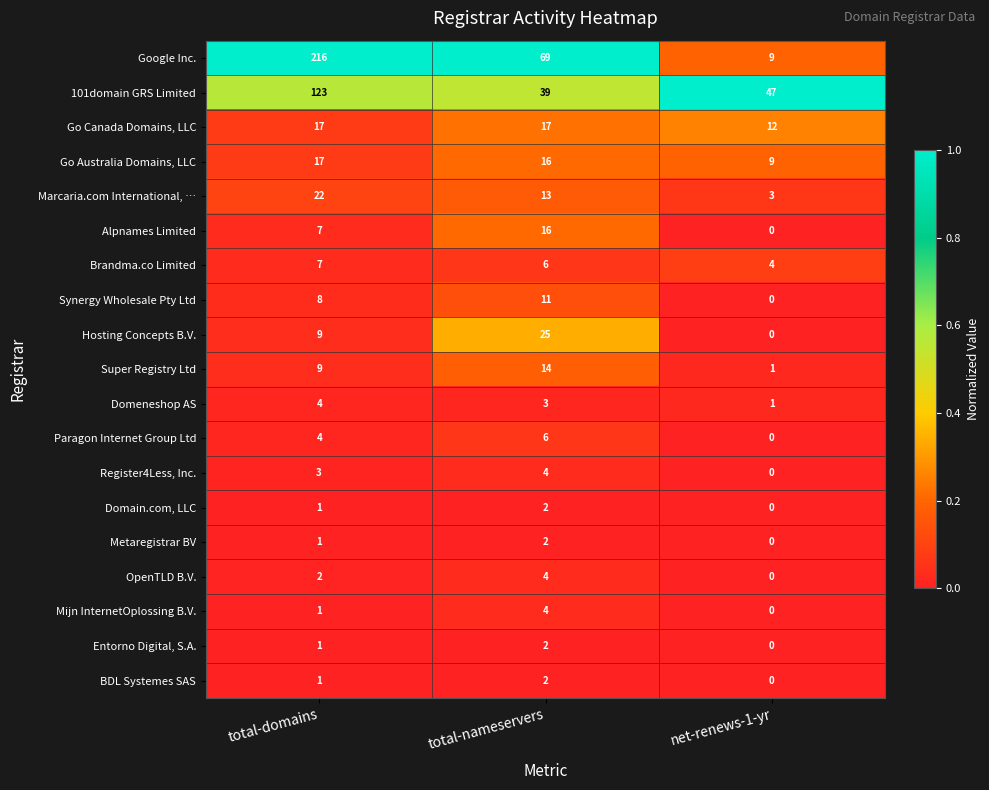

At which label does Marcaria.com International, … reach its minimum?

net-renews-1-yr